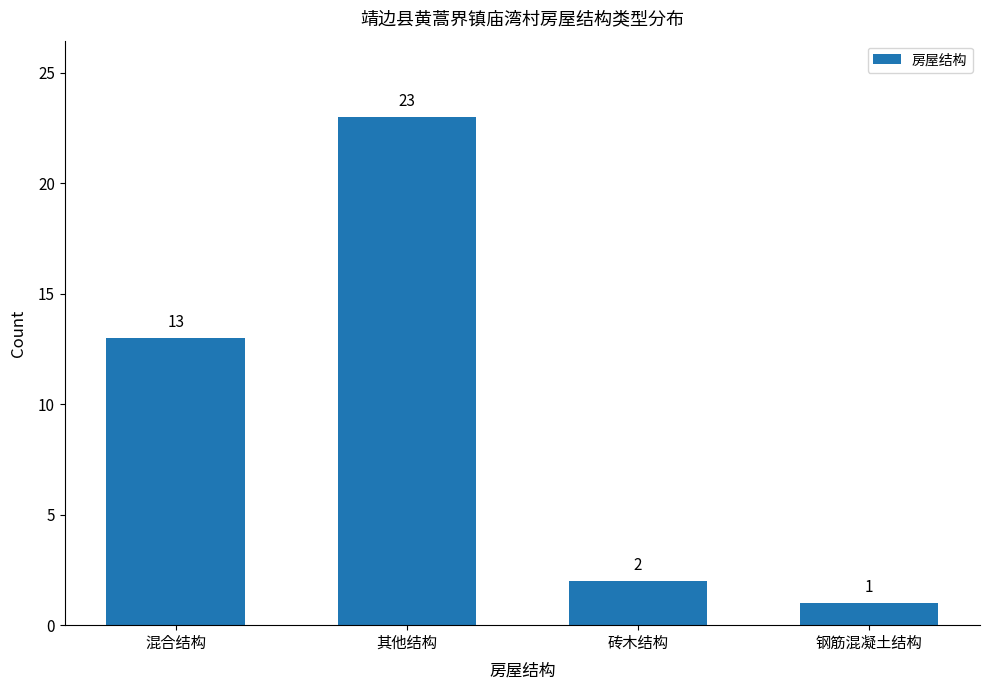

Read the value at 混合结构, to the nearest 5.

15